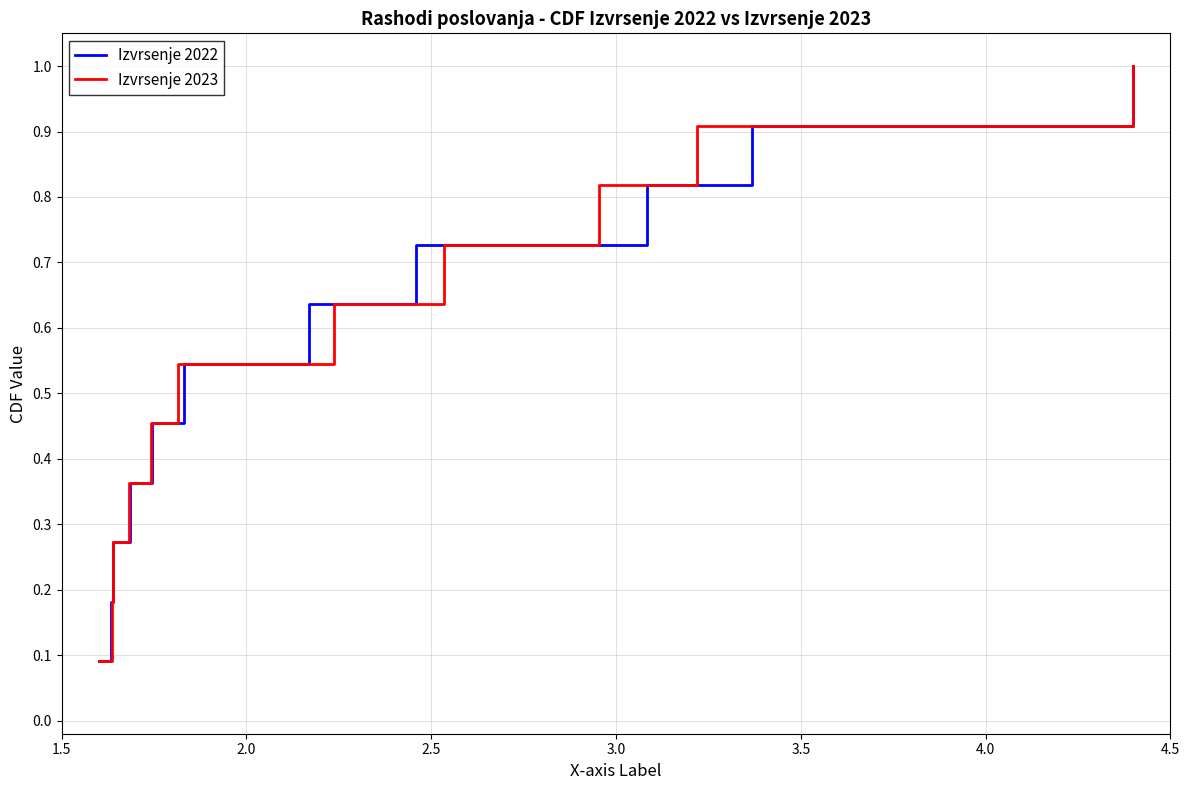

What is the sum of all Izvrsenje 2023 values?

6.0